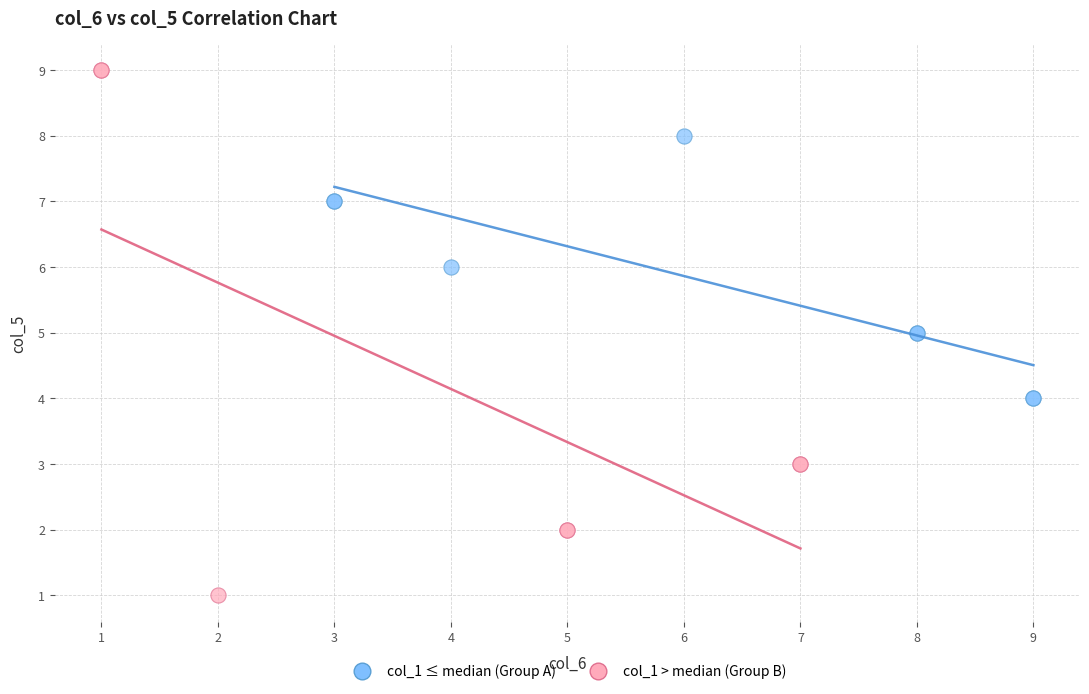

Which series contains the highest Y value?

col_1 > median (Group B)